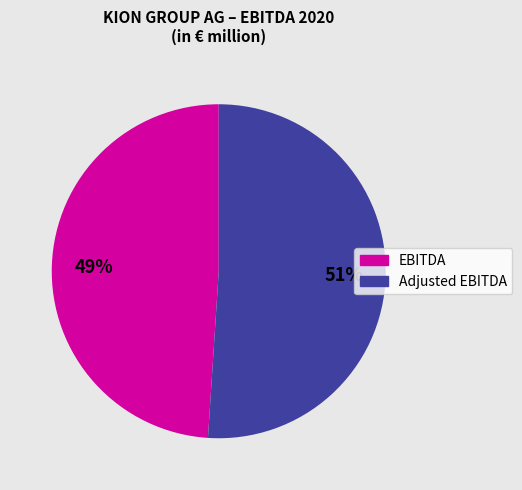

Count the number of slices in the pie.

2